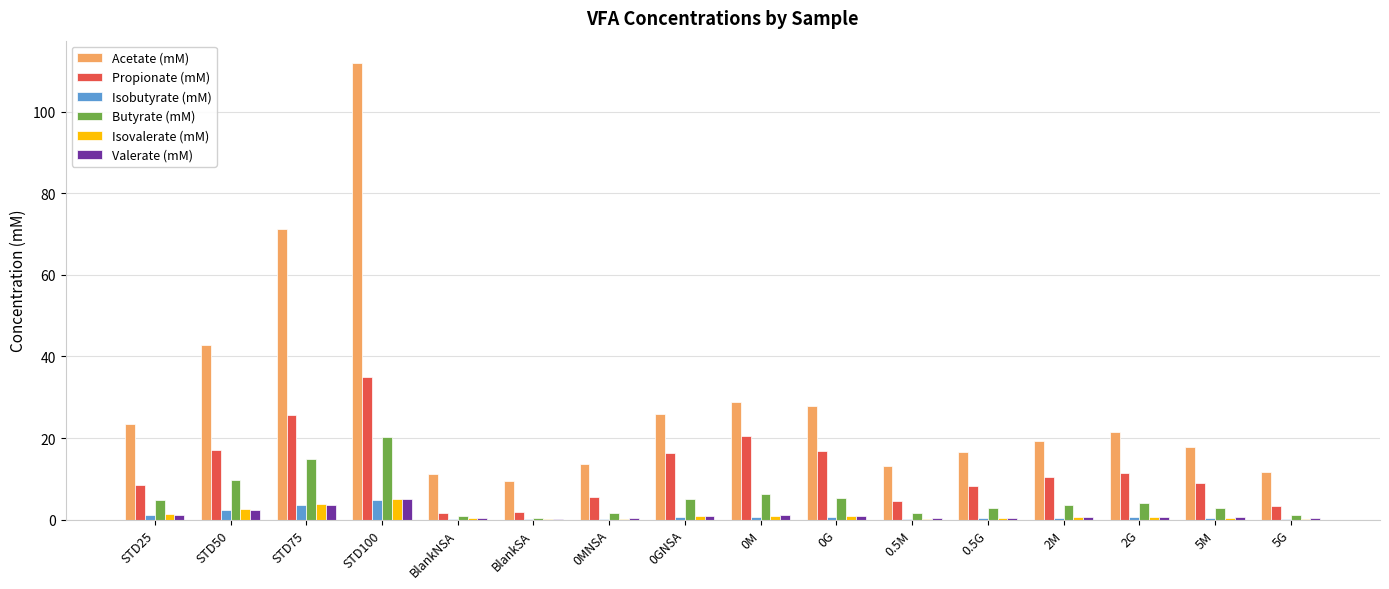

What is the difference between the Isovalerate (mM) values at 5M and 2G?

0.2